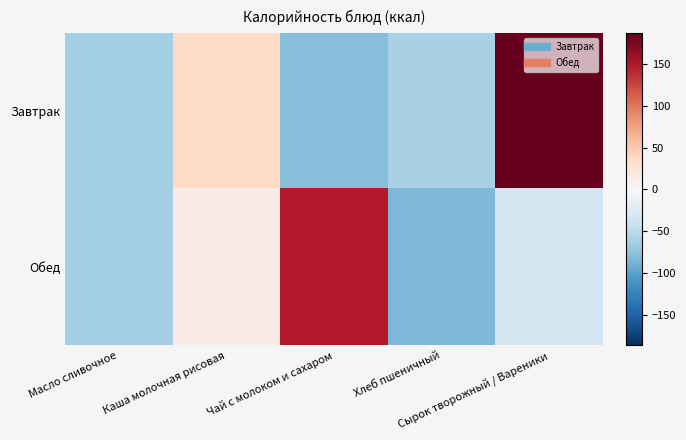

Which has a higher value, Каша молочная рисовая or Сырок творожный / Вареники?

Сырок творожный / Вареники